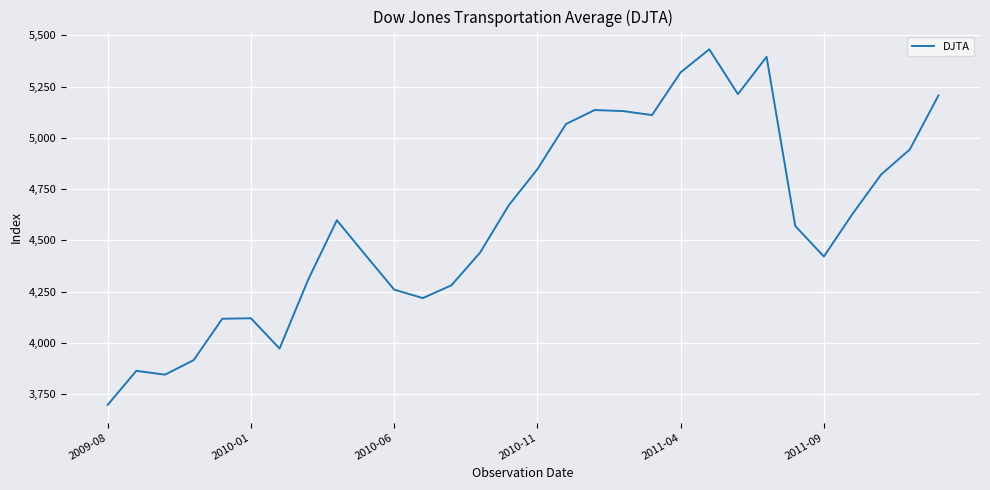

What is the minimum value shown in the chart?

3697.2